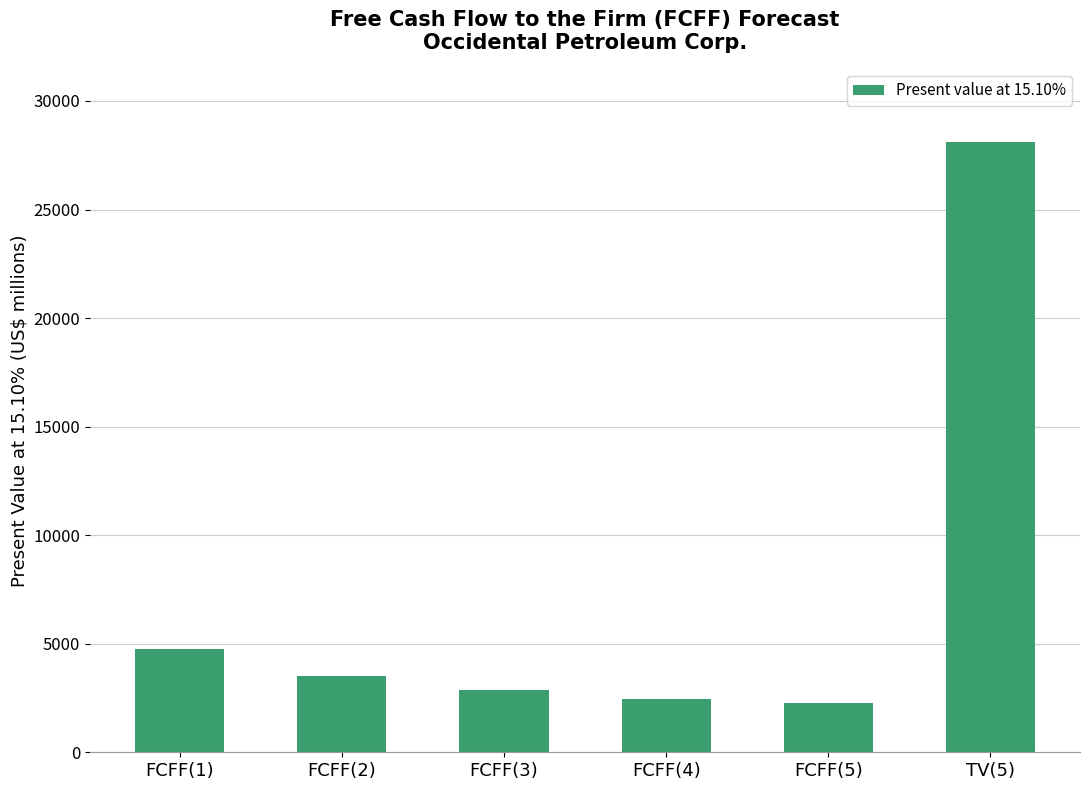

What is the difference between the values at FCFF(4) and FCFF(1)?

2278